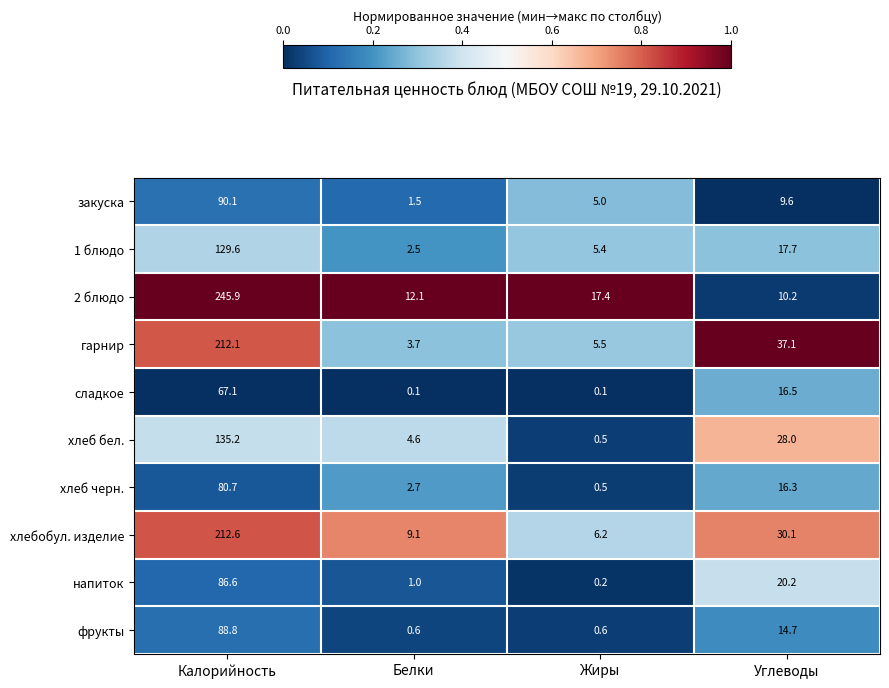

The 2 блюдо series shows 17.8 at Углеводы. True or false?

False